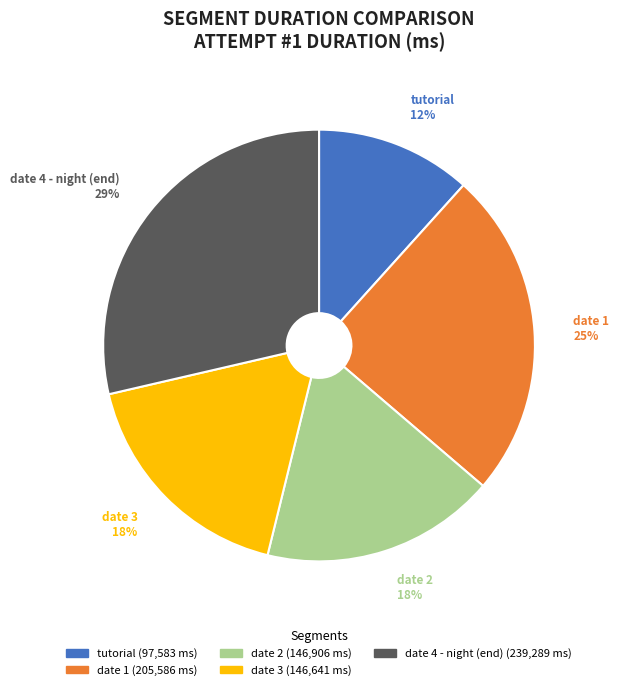

Is it true that tutorial is 12% of the pie?

True